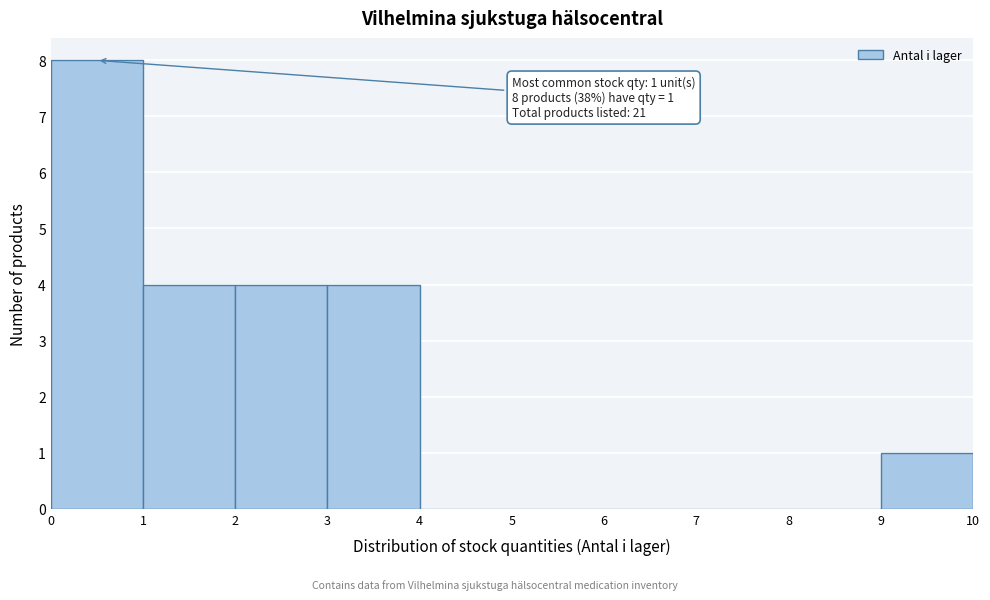

Reading left to right, what are all the values shown in this chart?

0=8	1=4	2=4	3=4	4=0	5=0	6=0	7=0	8=0	9=1